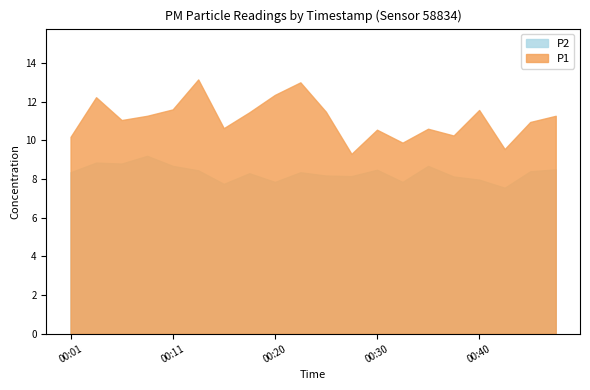

What is the highest value of the P2 series?

9.2